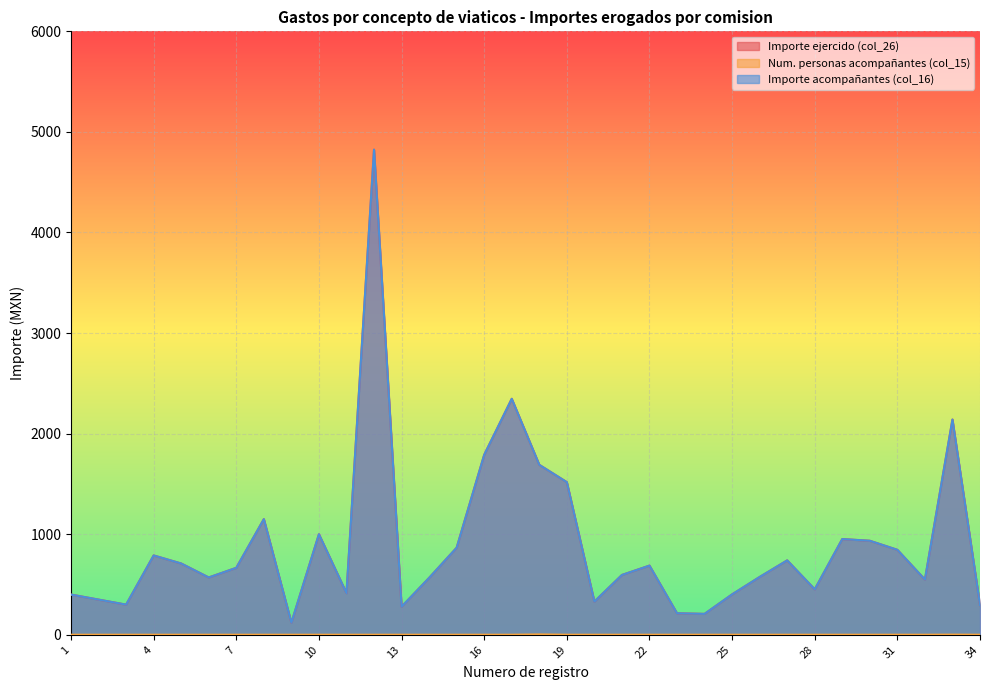

What is the maximum value for Num. personas acompañantes (col_15)?

4.0